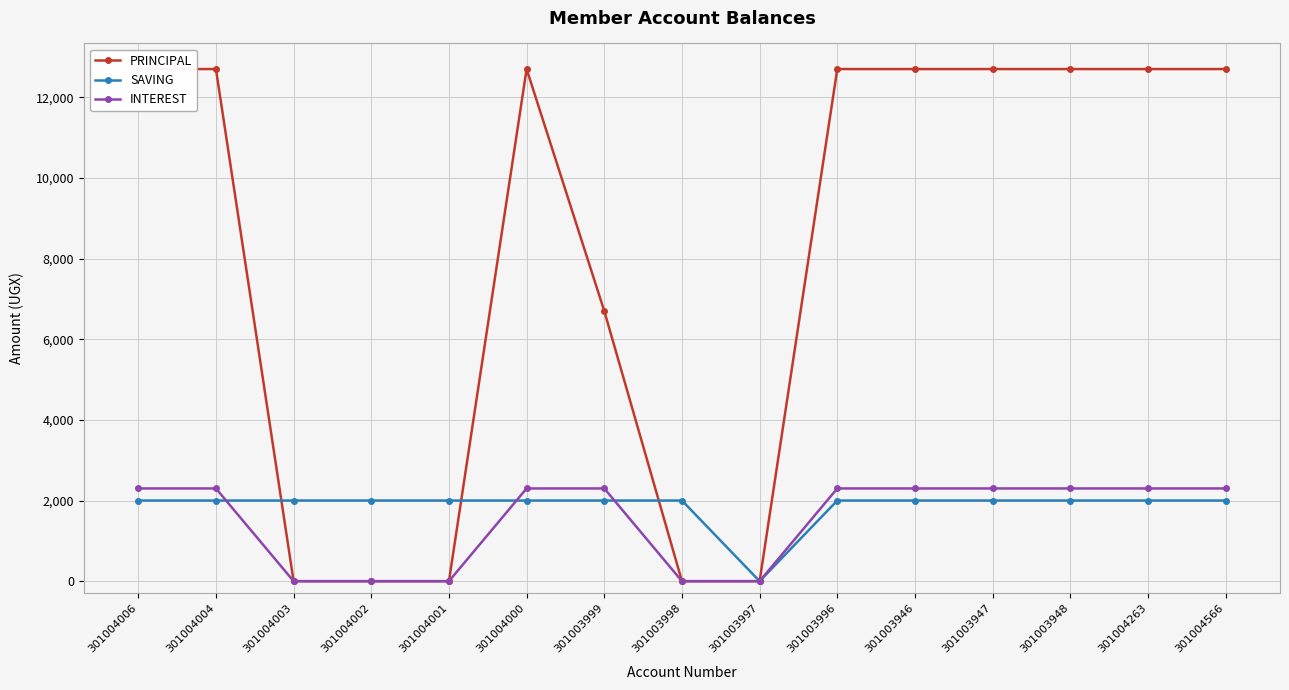

Which series has the largest total across all categories?

PRINCIPAL